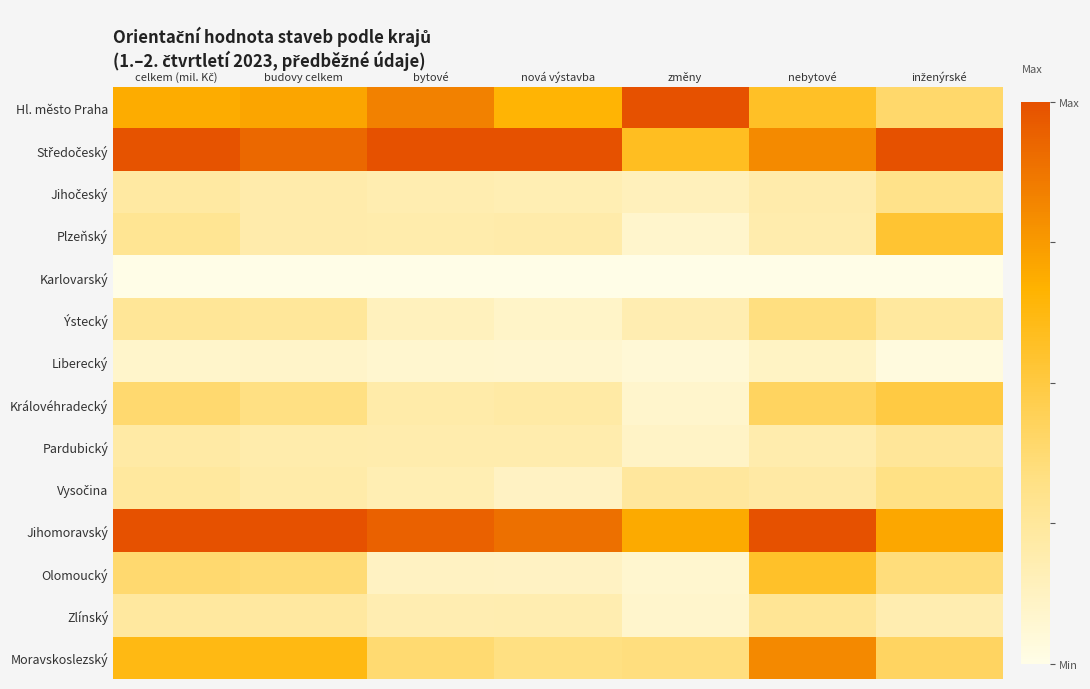

At which category is the sum across all series the highest?

nebytové